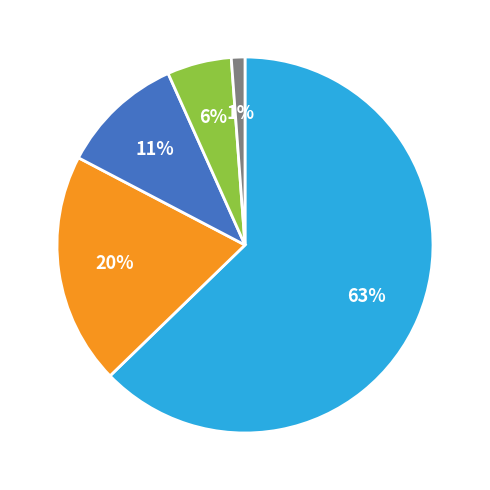

Does any single category account for the majority?

Yes